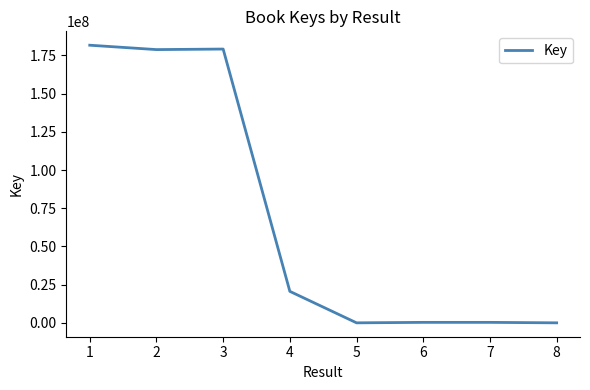

True or false: the data has more than 0 interior local peaks.

True